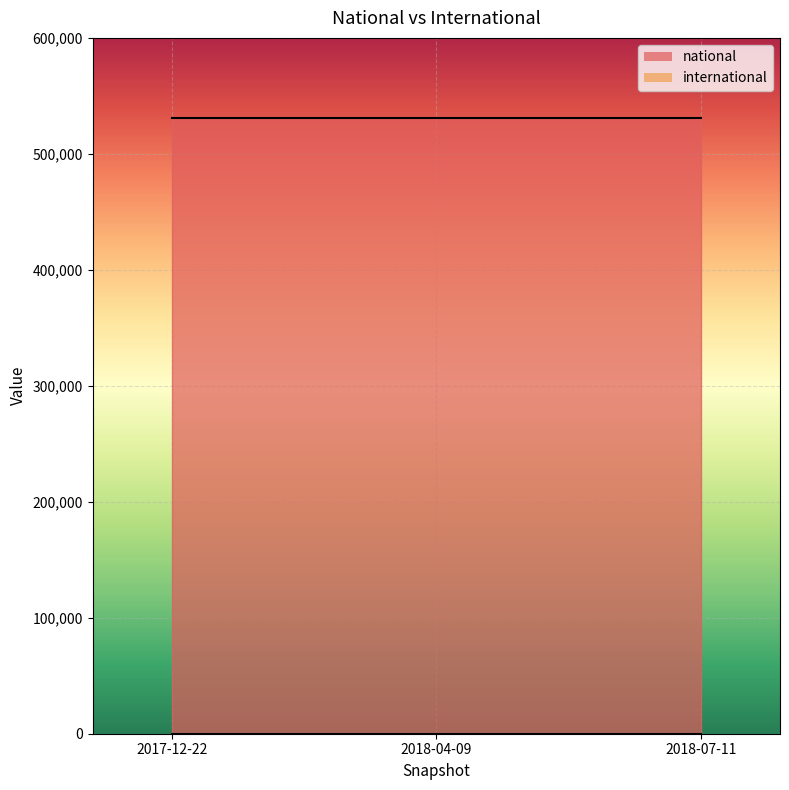

Is it true that national equals 530649 at 2018-07-11?

True